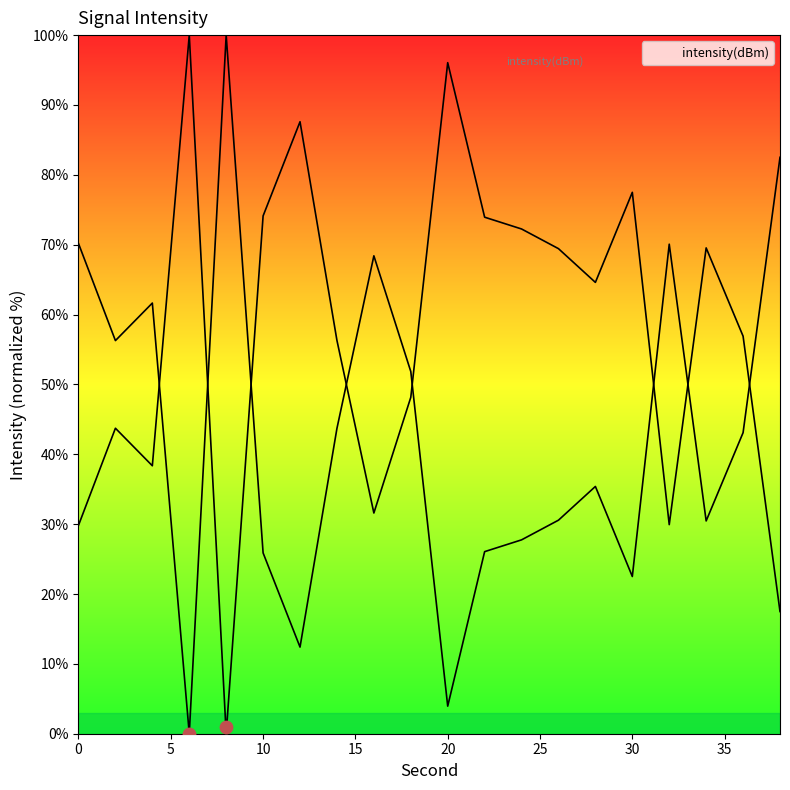

What is the change in value from 12 to 30?

+10.1